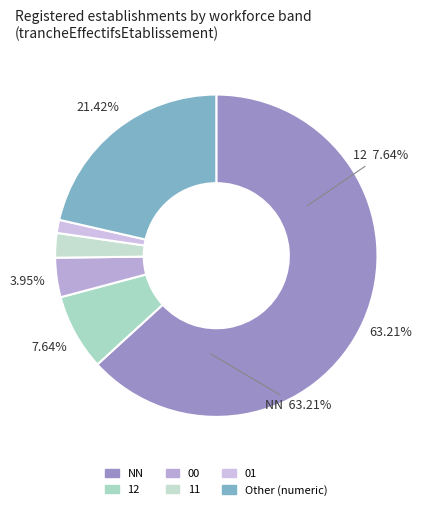

Which slice is the smallest?

01